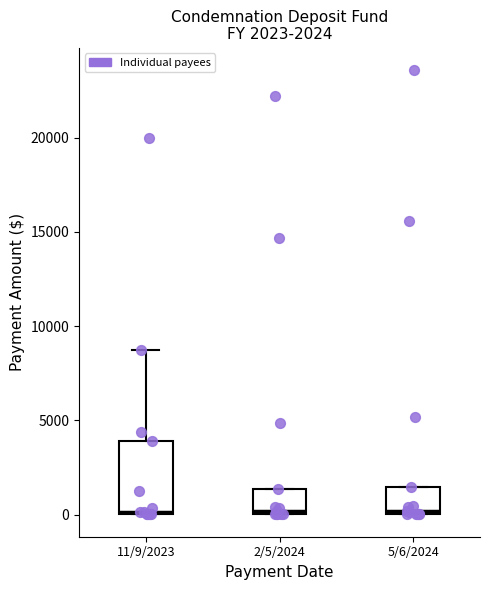

Which box is the tallest, from its lower edge to its upper edge?

11/9/2023